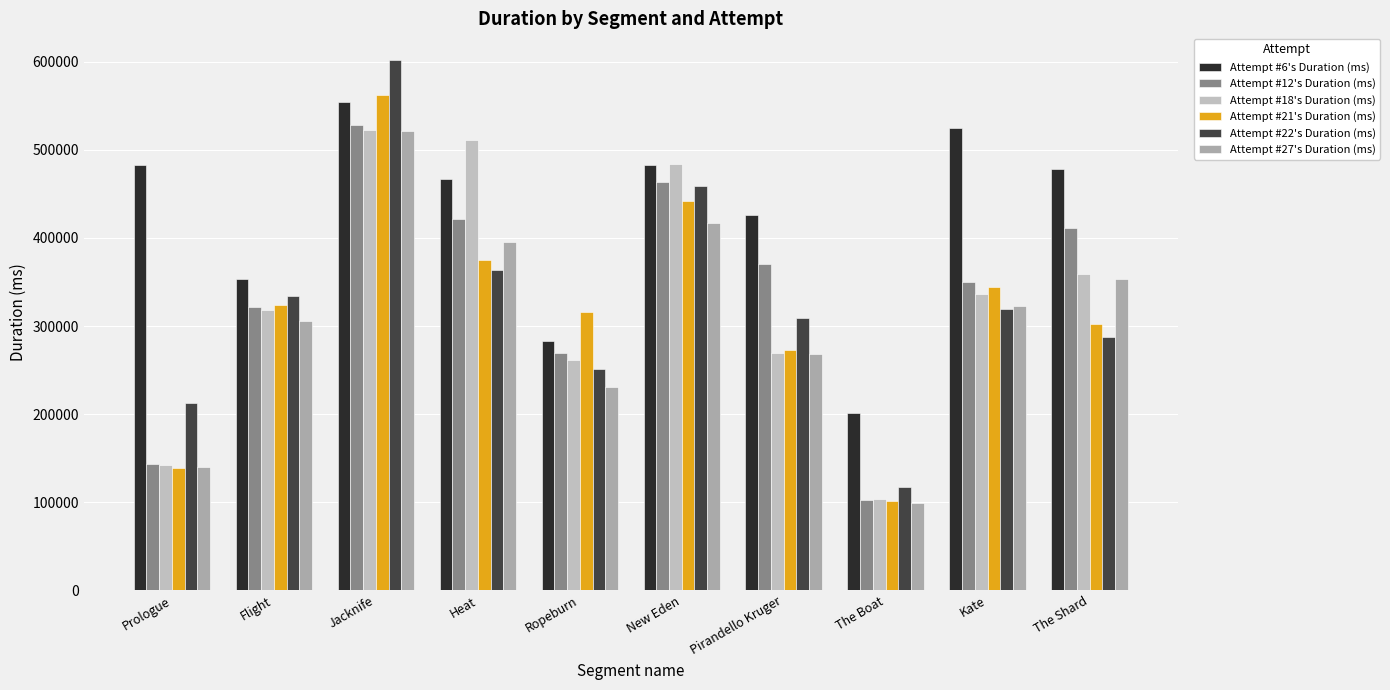

What is the highest value of the Attempt #12's Duration (ms) series?

528664